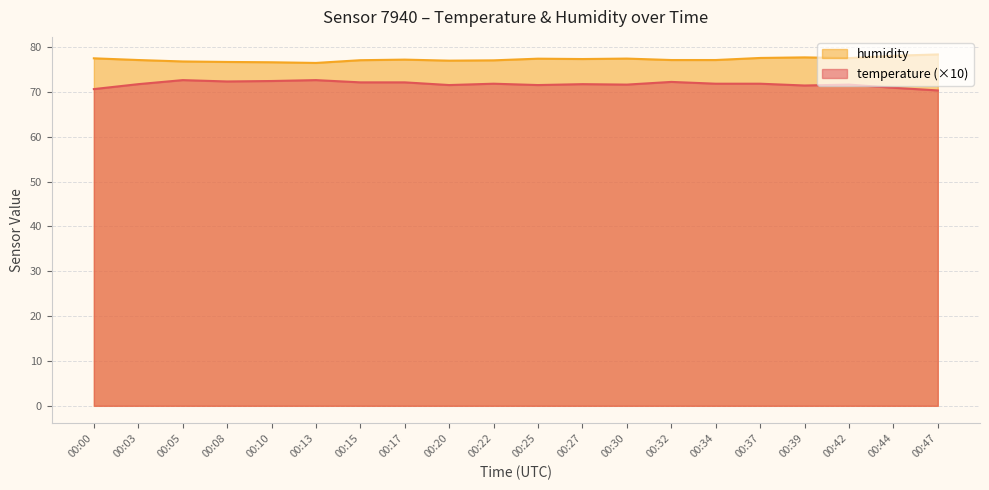

Rank the series by their average value, from lowest to highest.

temperature (×10), humidity